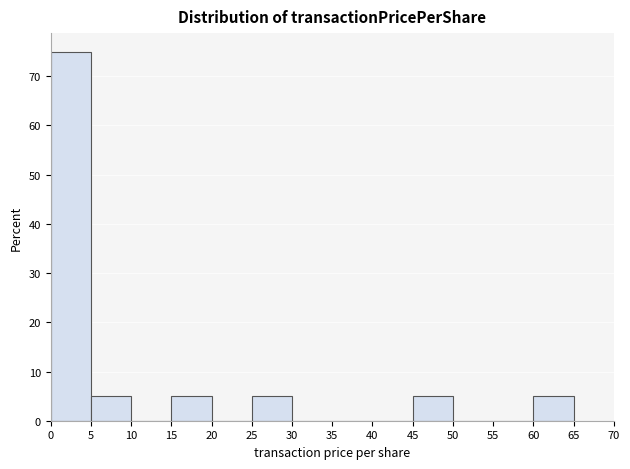

How tall is the bar that spans 45 to 50 on the x-axis? The values are not printed on the chart, so give them approximately, as read against the axis.

5